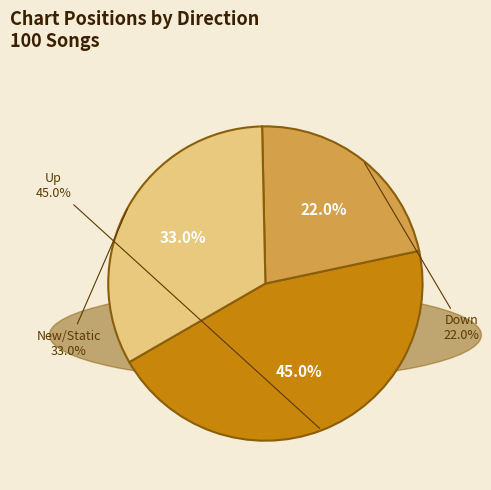

Is down the majority of the pie?

No